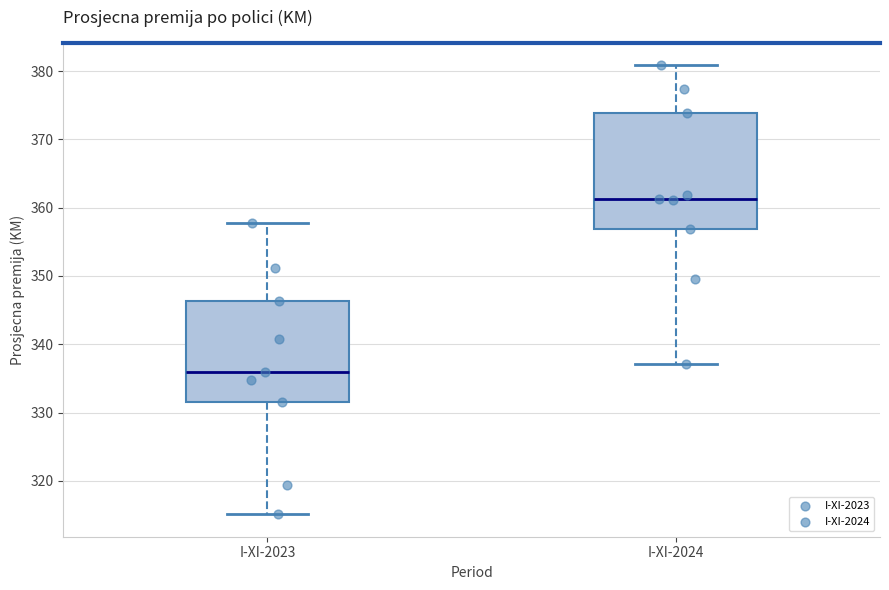

Which box is the tallest, from its lower edge to its upper edge?

I-XI-2024